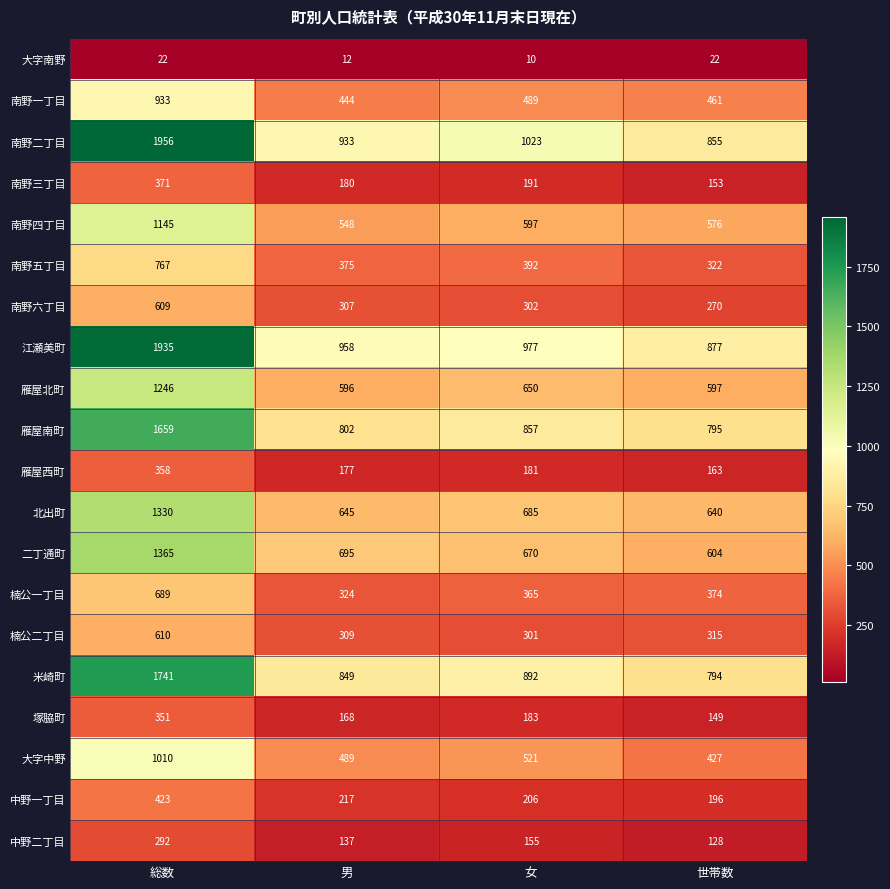

List the series in order of their peak value, highest first.

南野二丁目, 江瀬美町, 米崎町, 雁屋南町, 二丁通町, 北出町, 雁屋北町, 南野四丁目, 大字中野, 南野一丁目, 南野五丁目, 楠公一丁目, 楠公二丁目, 南野六丁目, 中野一丁目, 南野三丁目, 雁屋西町, 塚脇町, 中野二丁目, 大字南野